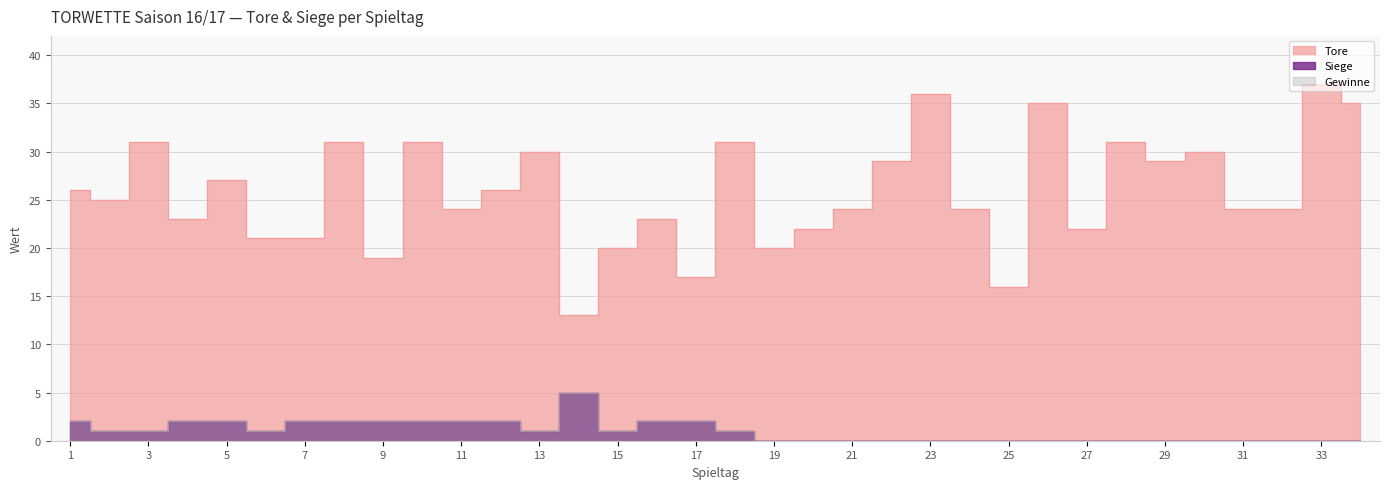

How many data points in Tore are above 25?

16